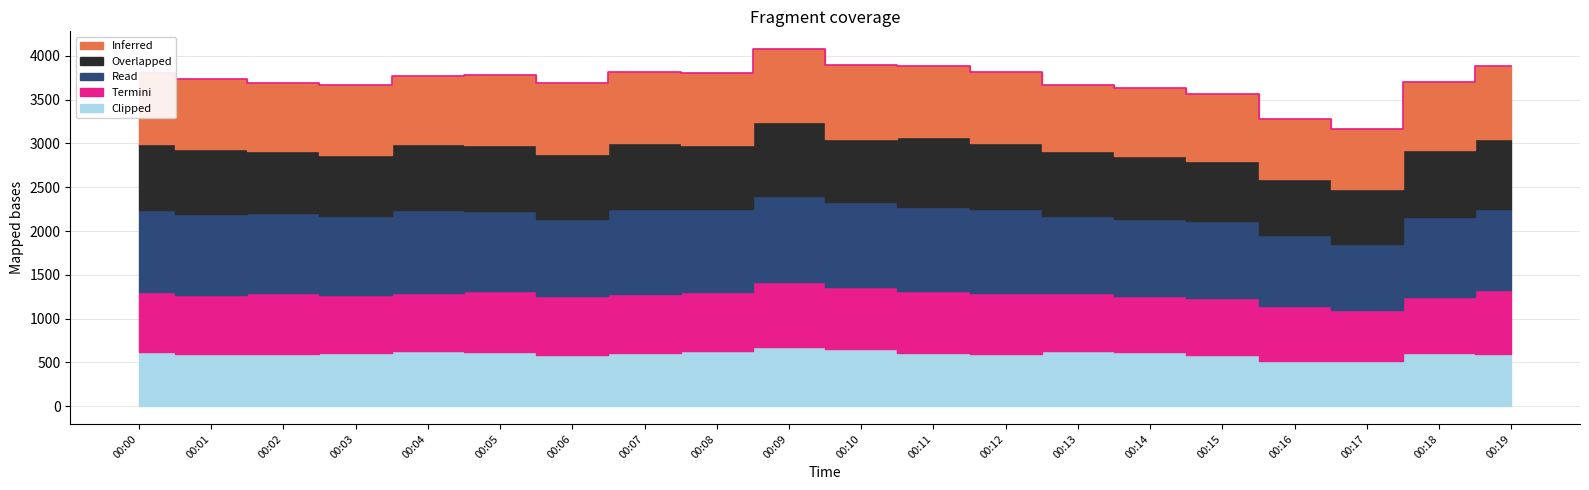

Which series has the largest range (max minus min)?

Read